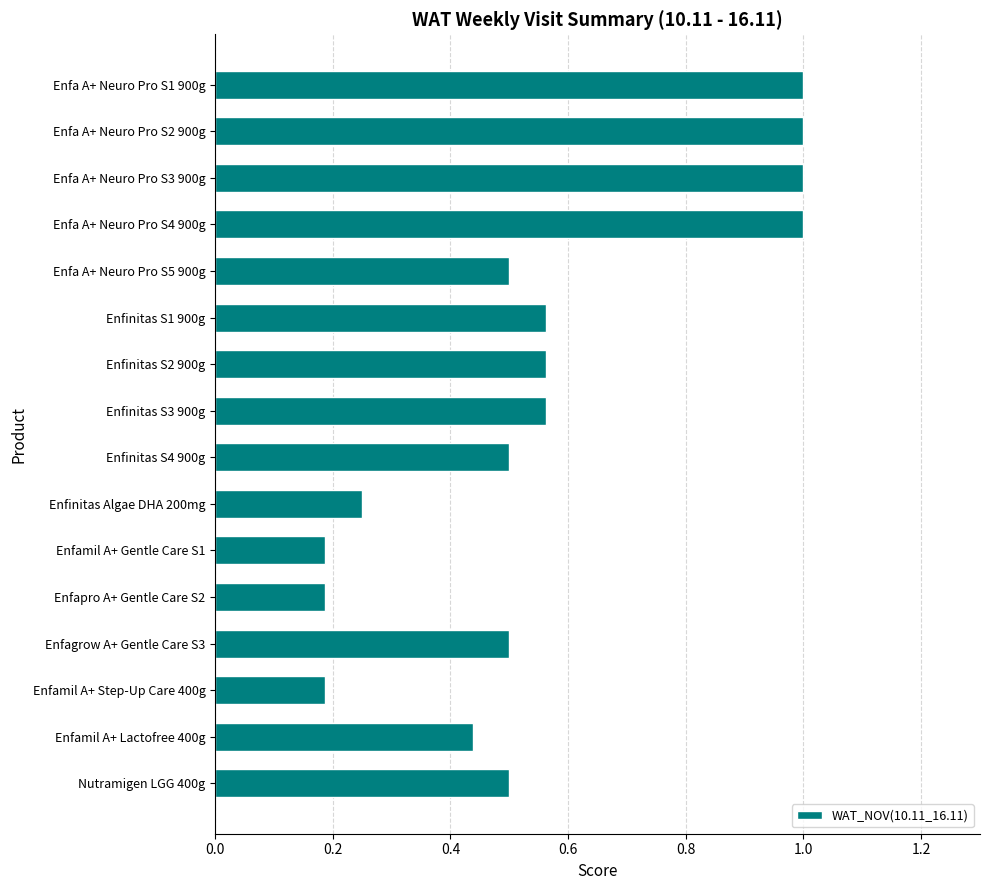

What is the difference between the values at Enfa A+ Neuro Pro S2 900g and Nutramigen LGG 400g?

0.5